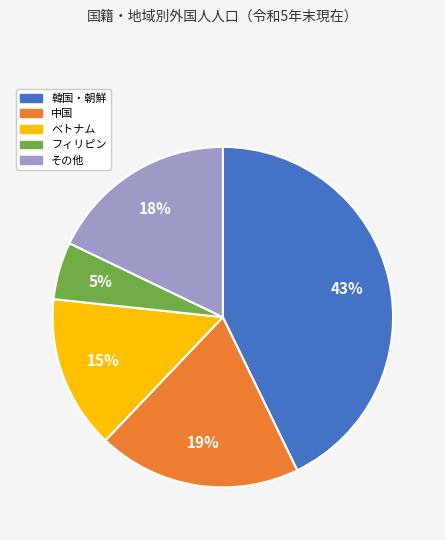

Rank the categories by value from lowest to highest.

フィリピン, ベトナム, その他, 中国, 韓国・朝鮮